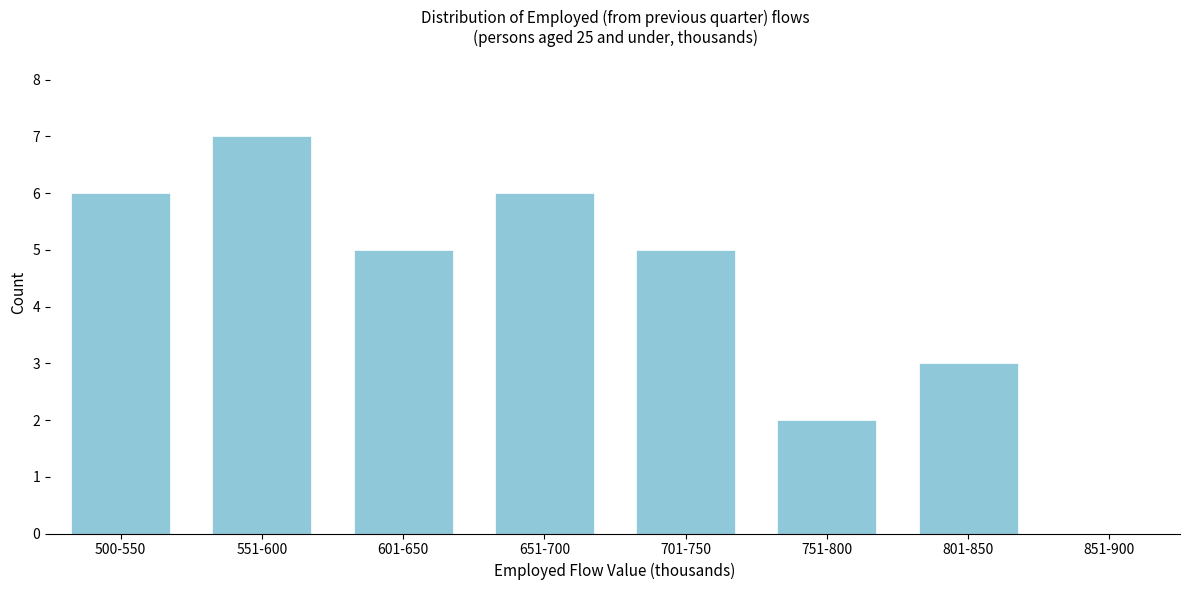

Reading right to left, list all the values displayed in this chart.

851-900=0	801-850=3	751-800=2	701-750=5	651-700=6	601-650=5	551-600=7	500-550=6